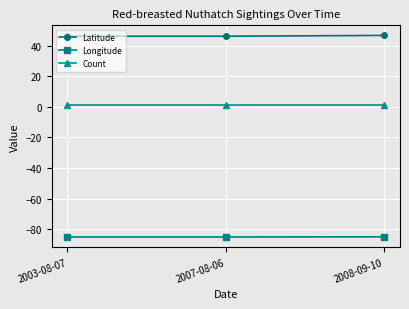

What is the total value across all series at 2003-08-07?

-37.8